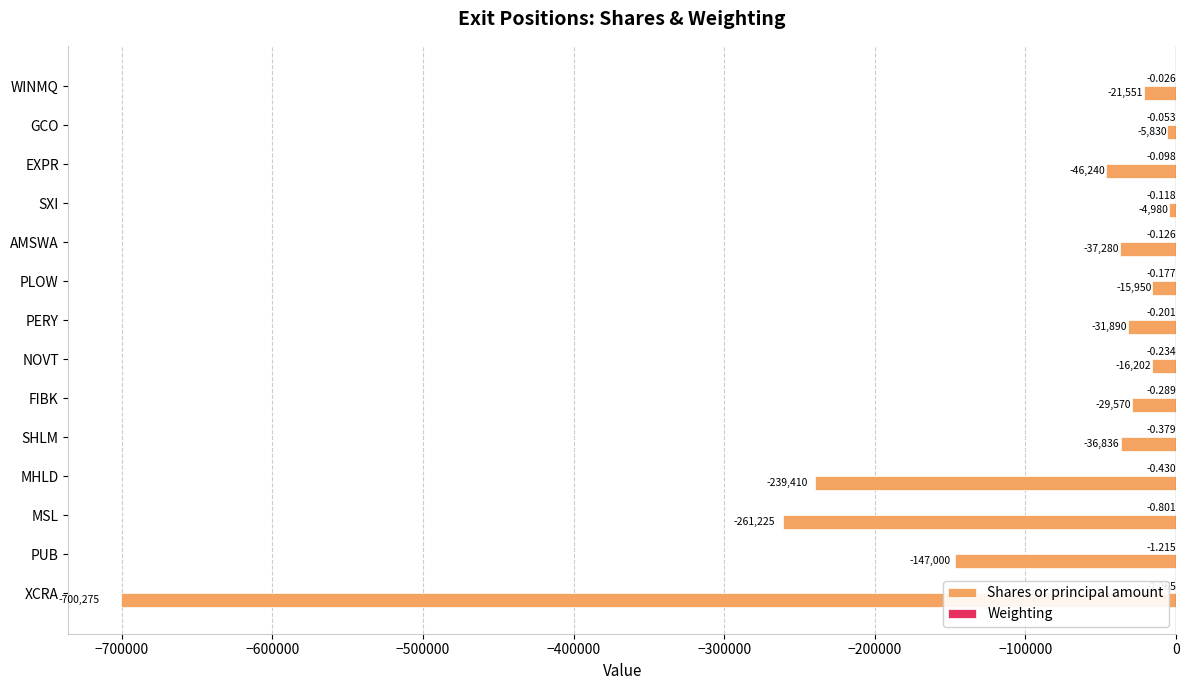

Which label corresponds to the largest value in the chart?

WINMQ